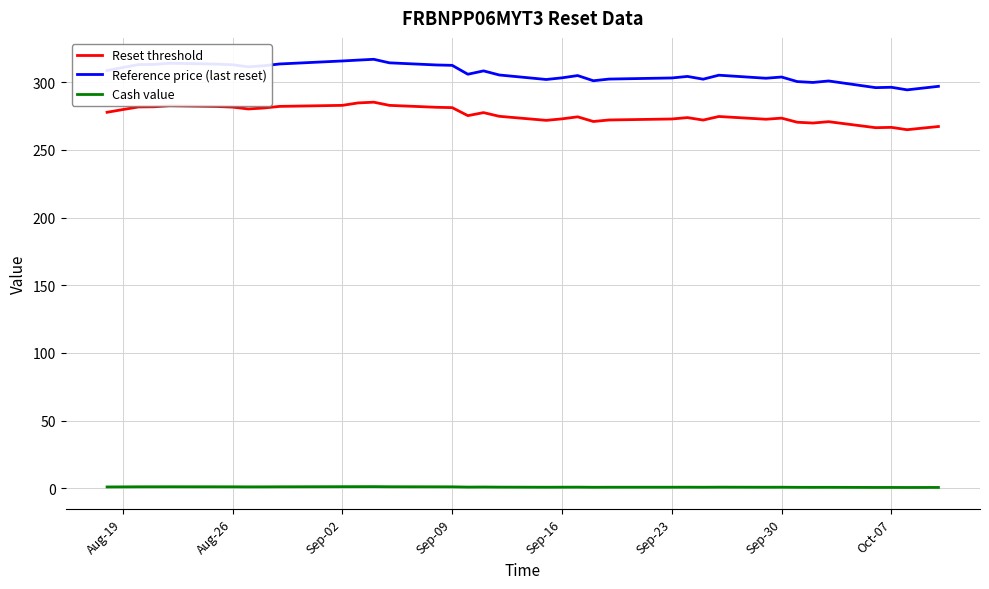

What is the highest value of the Reference price (last reset) series?

317.0